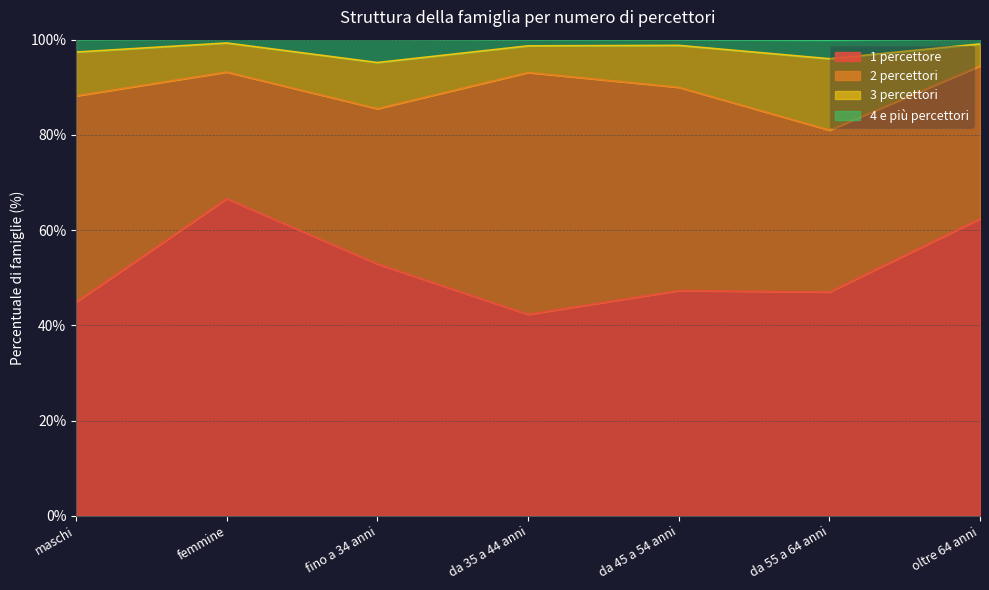

How many interior local peaks does the 1 percettore series have?

2